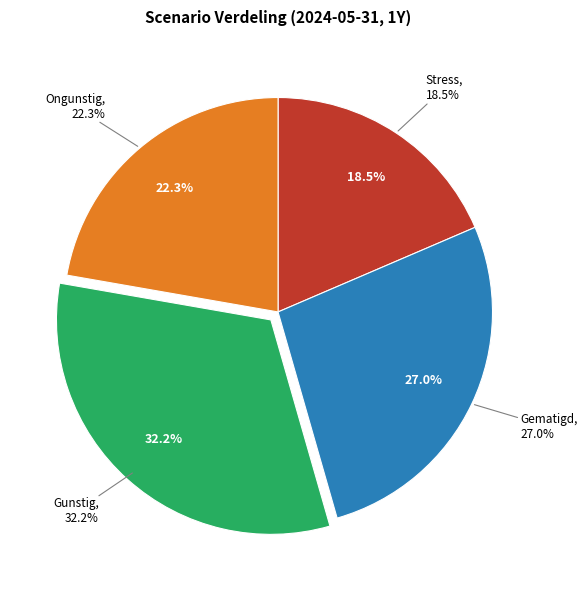

To the nearest percent, what is the difference between the largest and smallest slice percentages?

14%